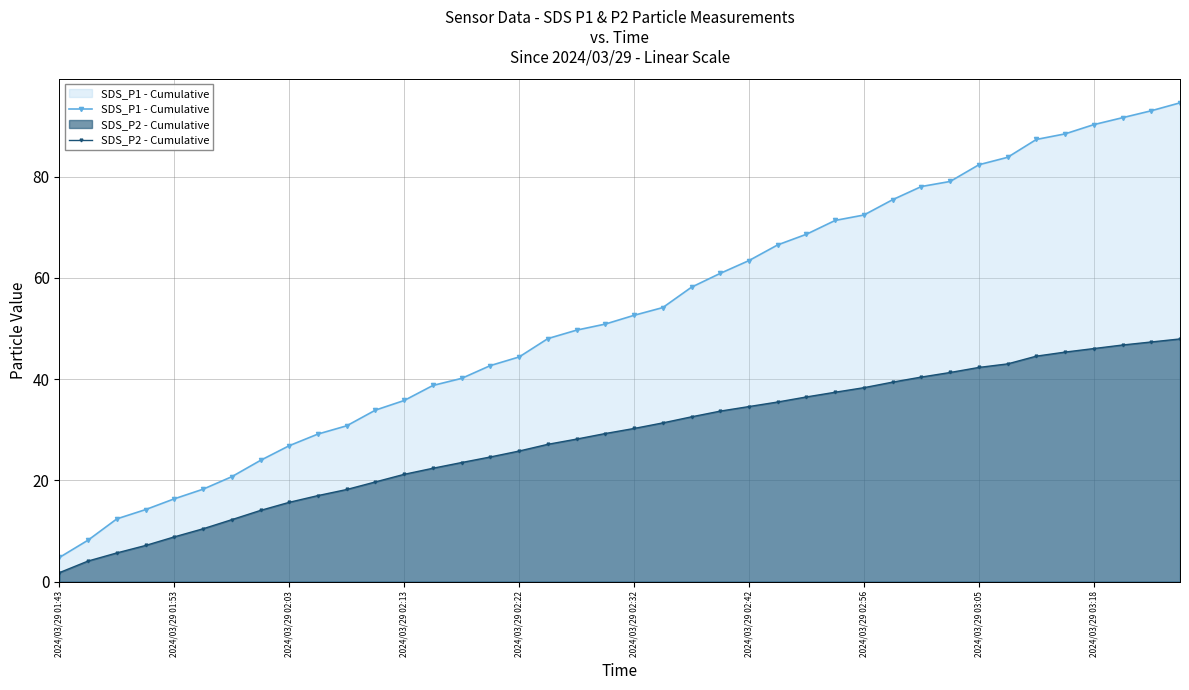

Rank the series by their average value, from highest to lowest.

SDS_P1 - Cumulative, SDS_P2 - Cumulative